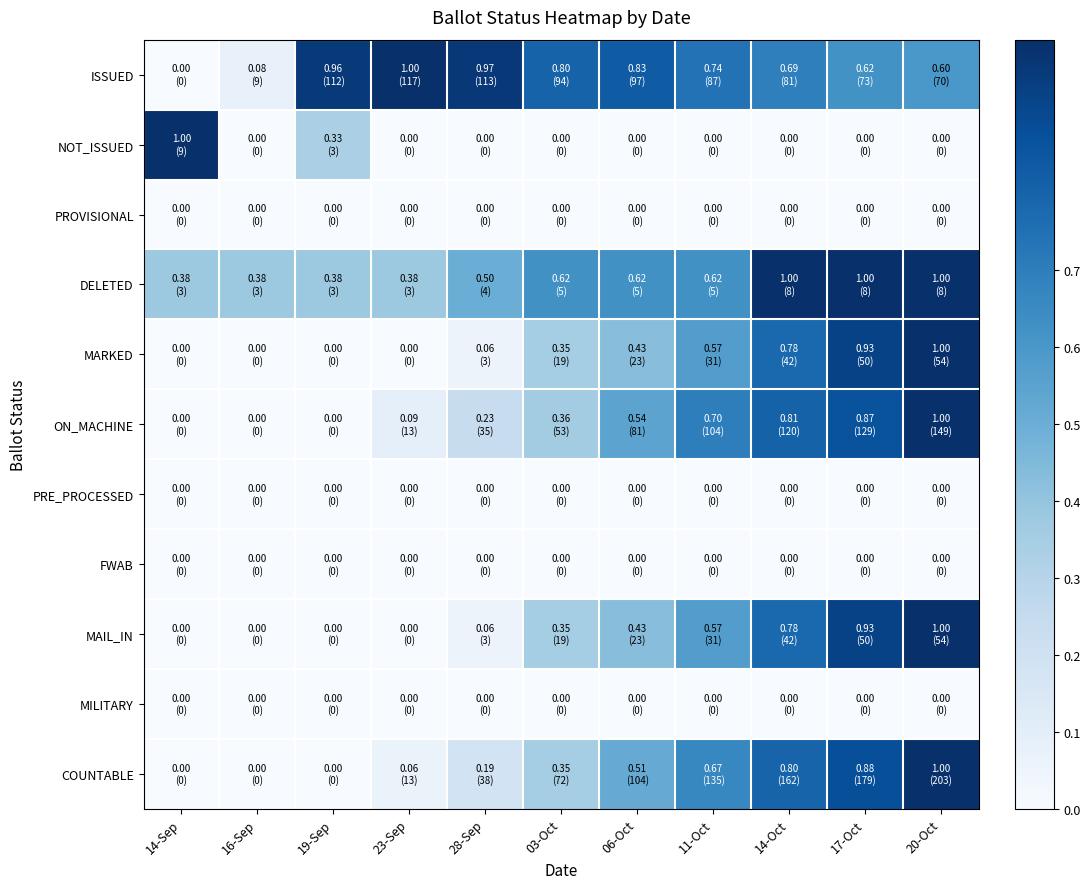

At which category does the chart reach its peak across all series?

23-Sep